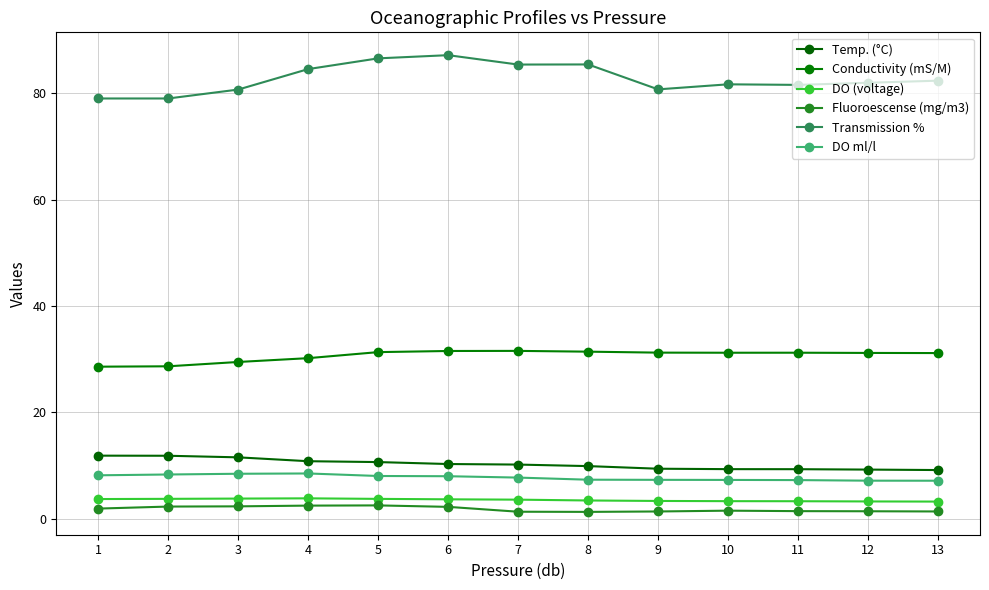

Reading right to left, list all the values displayed in this chart.

Temp. (°C): 9.2	9.3	9.3	9.3	9.4	9.9	10.2	10.3	10.7	10.8	11.6	11.9	11.9
Conductivity (mS/M): 31.1	31.2	31.2	31.2	31.2	31.4	31.6	31.5	31.3	30.2	29.5	28.7	28.6
DO (voltage): 3.2	3.3	3.3	3.3	3.4	3.4	3.6	3.7	3.7	3.8	3.8	3.8	3.7
Fluoroescense (mg/m3): 1.4	1.4	1.4	1.5	1.4	1.3	1.3	2.2	2.5	2.5	2.3	2.3	1.9
Transmission %: 82.3	81.9	81.5	81.6	80.7	85.4	85.4	87.1	86.5	84.5	80.7	79.0	79.0
DO ml/l: 7.2	7.2	7.3	7.3	7.3	7.4	7.7	8.0	8.0	8.5	8.5	8.3	8.2